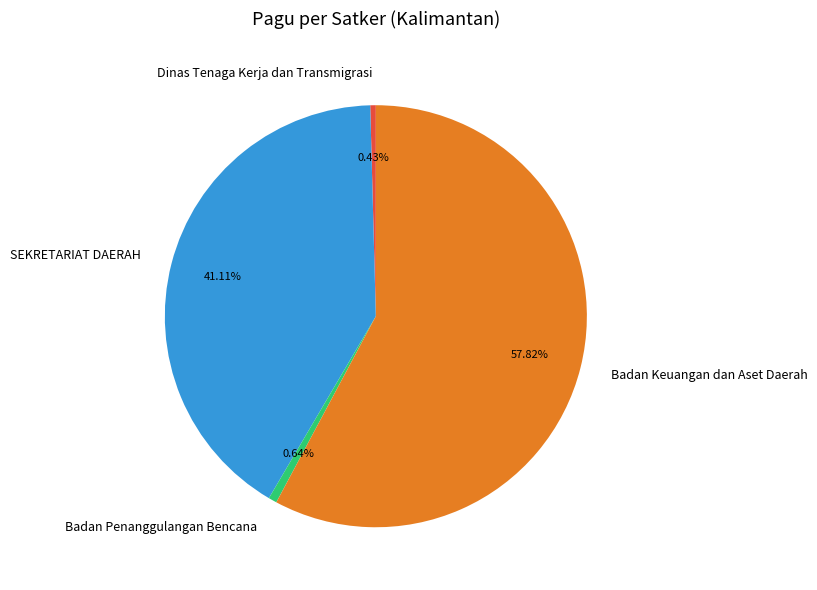

Does any single category account for the majority?

Yes